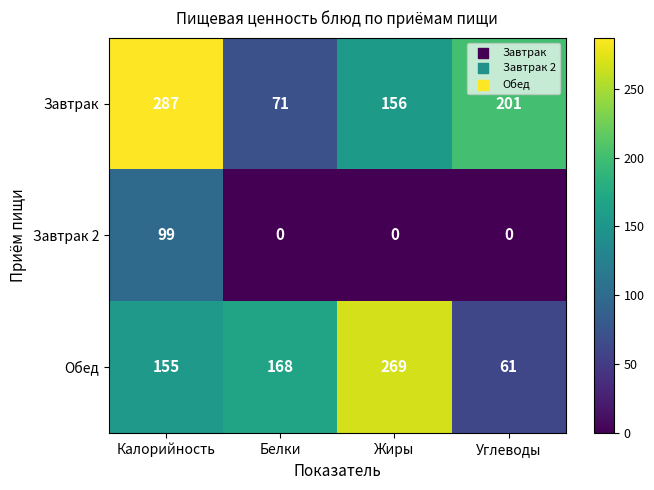

At which label is Завтрак closest to 179?

Углеводы